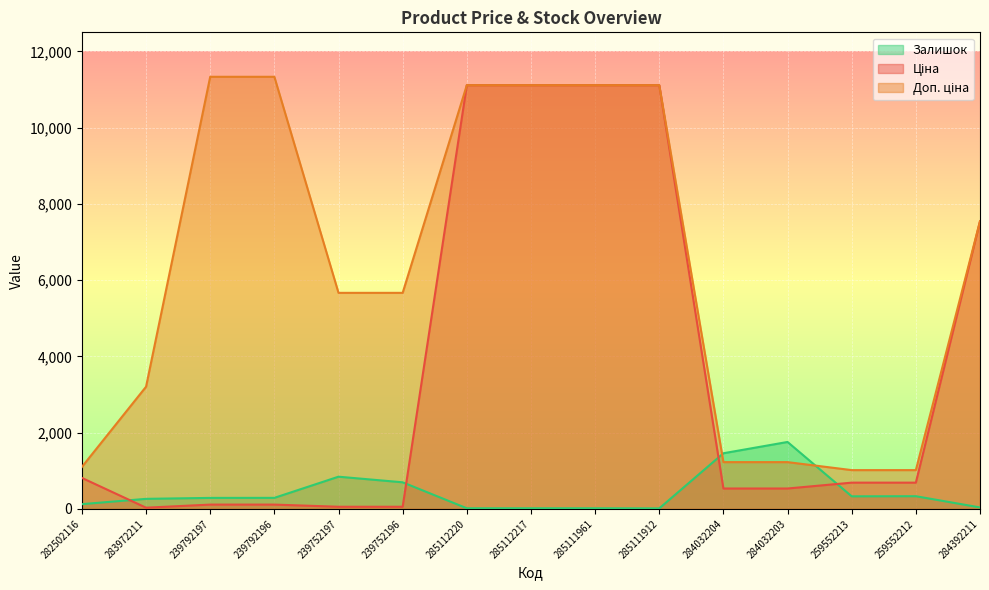

How many lines are shown in the chart?

3